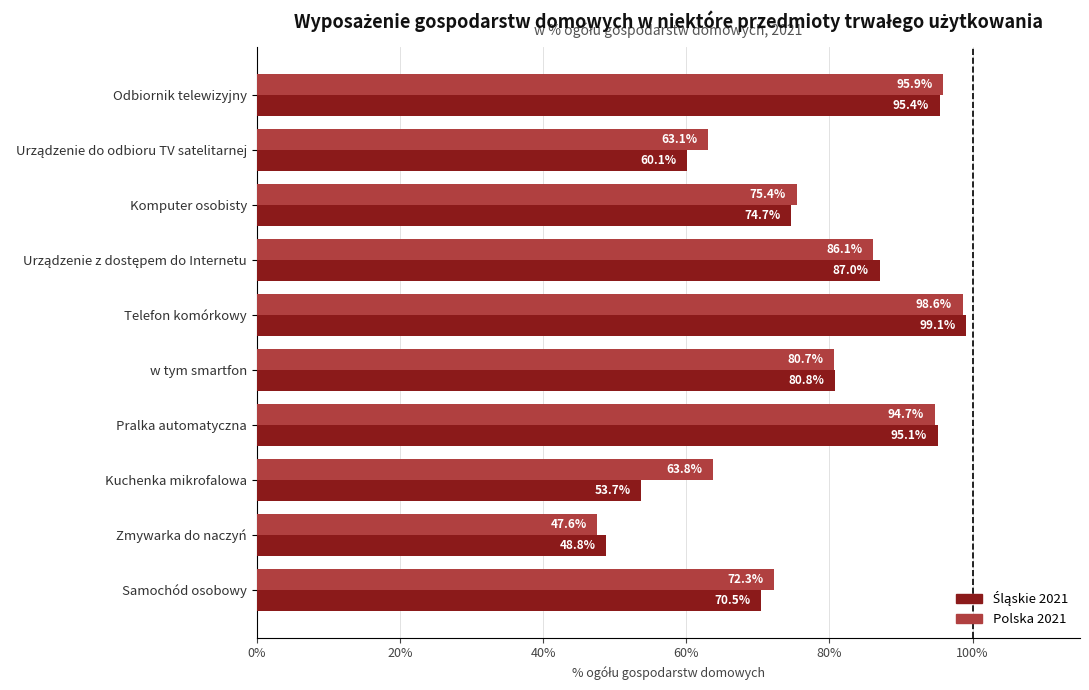

Which series has the largest total across all categories?

Polska 2021